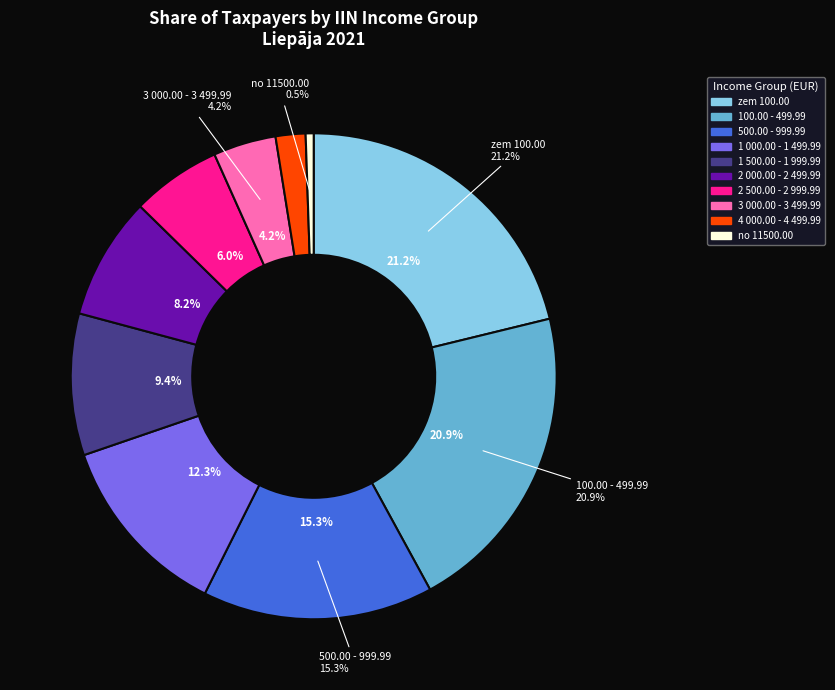

Rank the categories by value from lowest to highest.

no 11500.00, 4 000.00 - 4 499.99, 3 000.00 - 3 499.99, 2 500.00 - 2 999.99, 2 000.00 - 2 499.99, 1 500.00 - 1 999.99, 1 000.00 - 1 499.99, 500.00 - 999.99, 100.00 - 499.99, zem 100.00